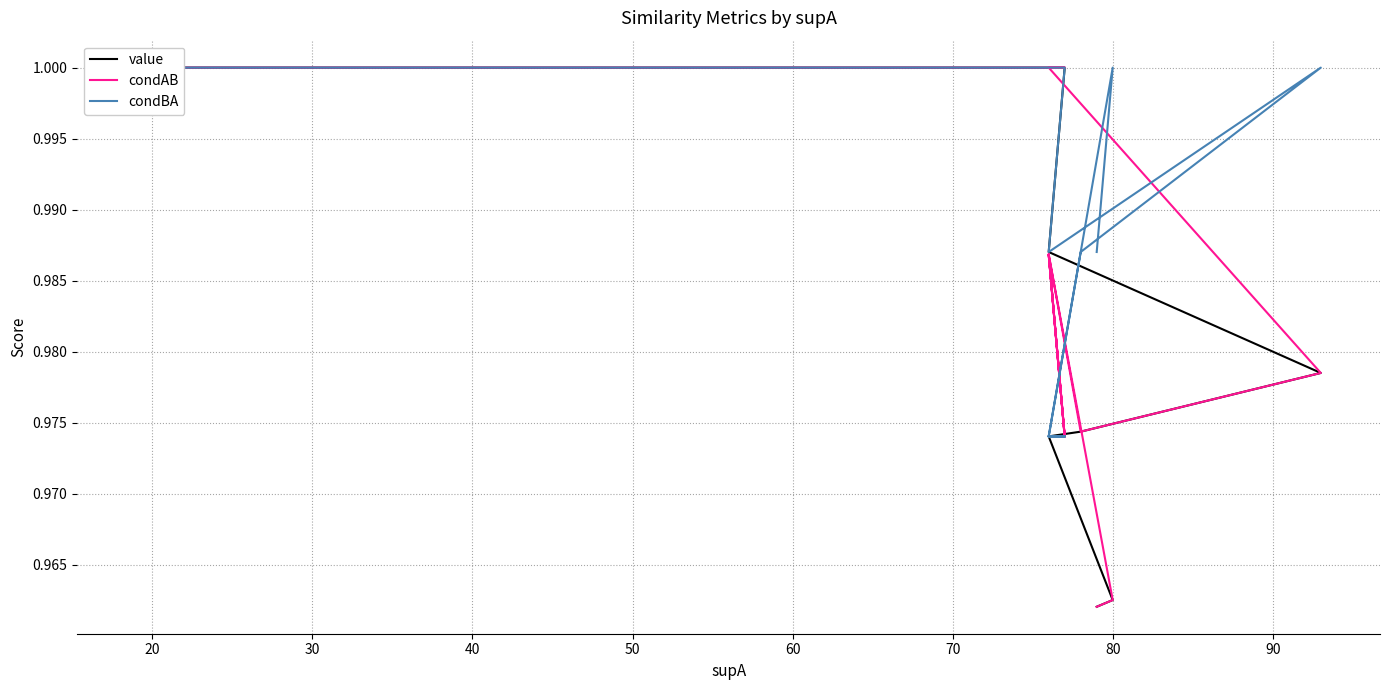

Is the value of condBA at 90 greater than the value of condAB at 20?

No